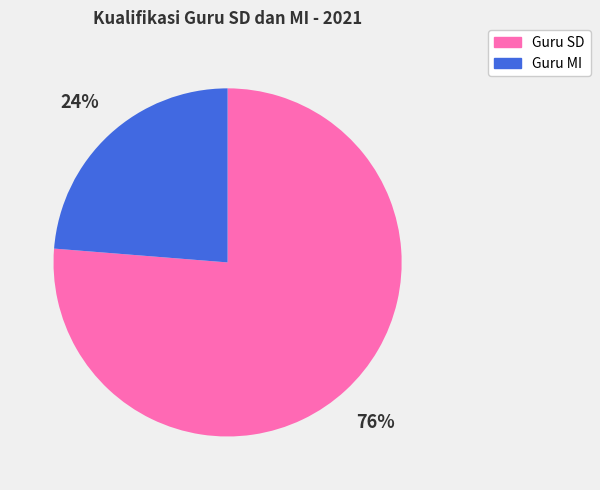

The Guru MI slice represents 35% of the pie. True or false?

False